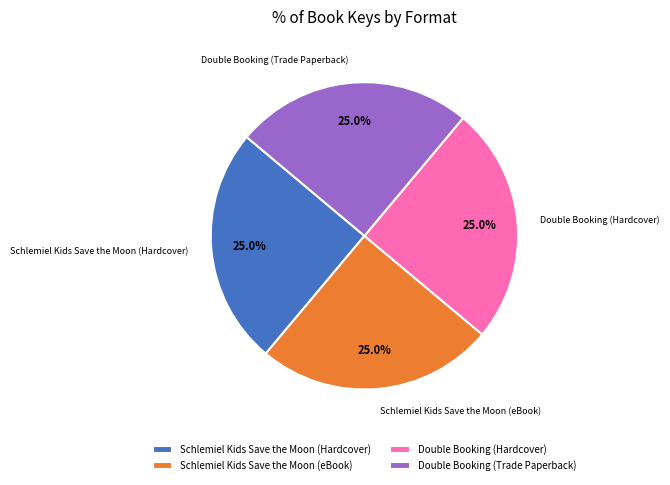

Approximately how many times larger is the value at Schlemiel Kids Save the Moon (eBook) compared to Double Booking (Trade Paperback)?

1.0